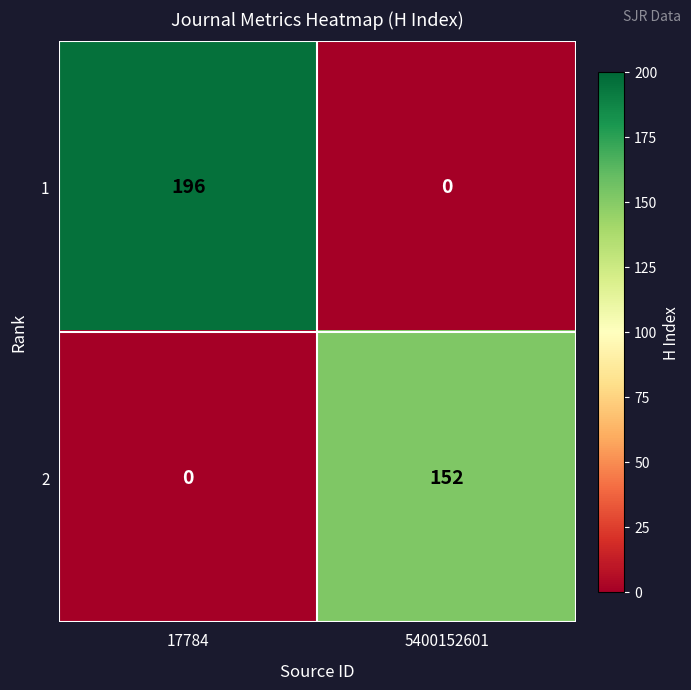

How many data points does each series have?

2